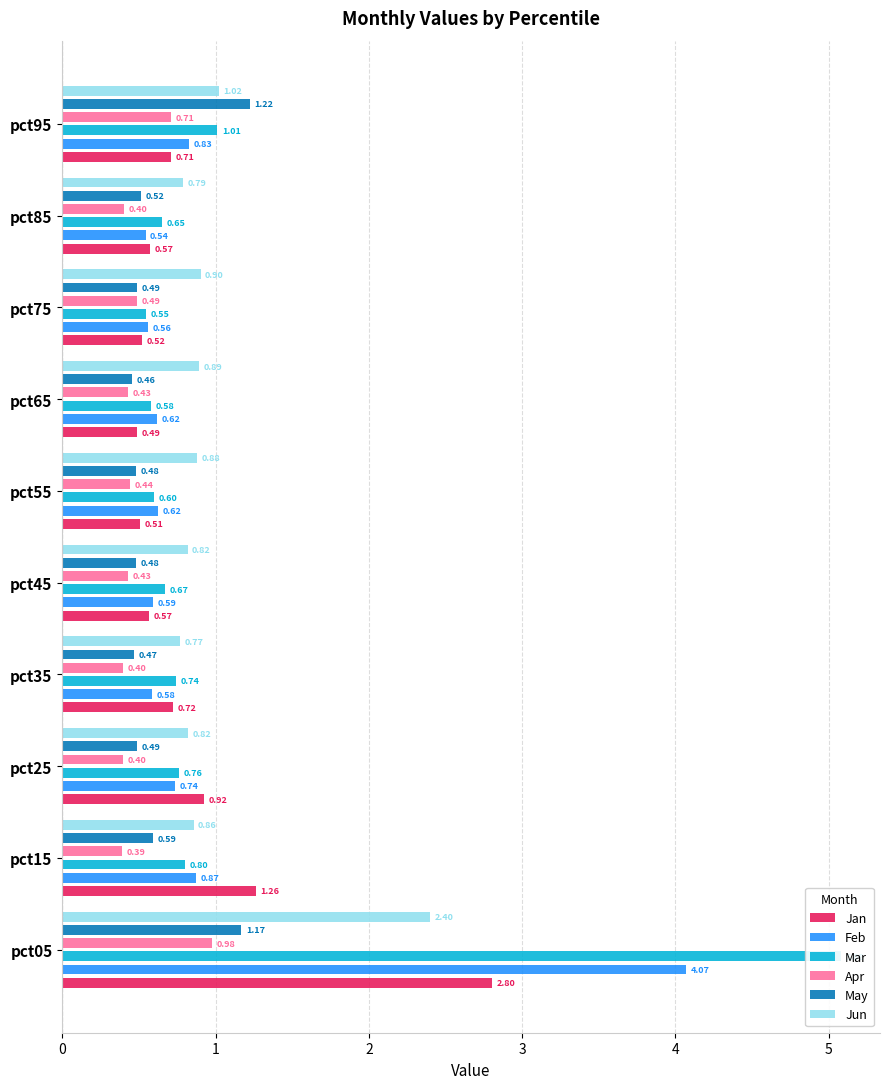

How many series are shown in this chart?

6